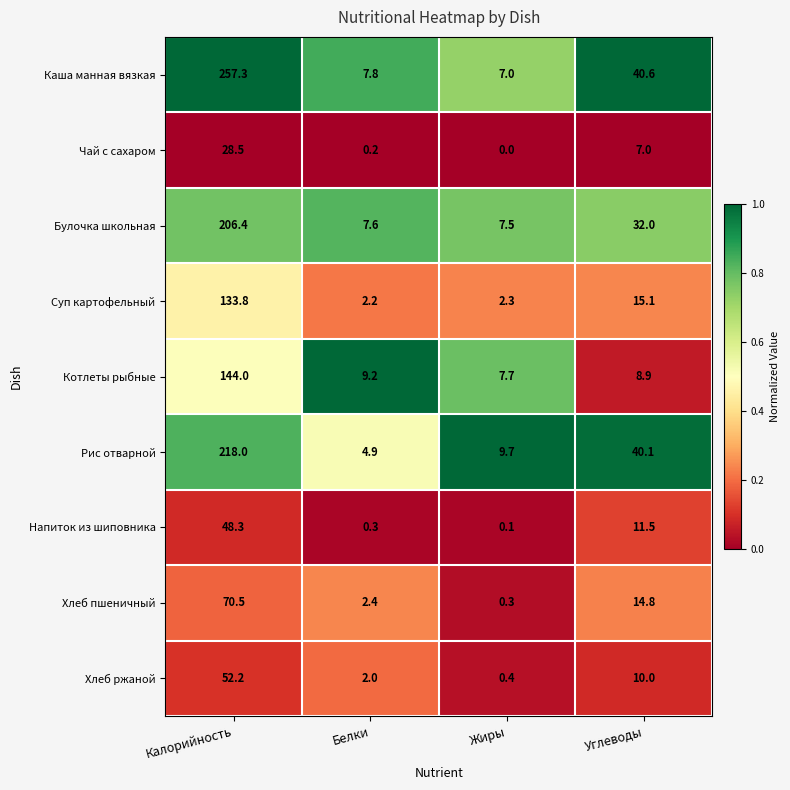

What is the spread (max minus min) of values at Калорийность?

228.8